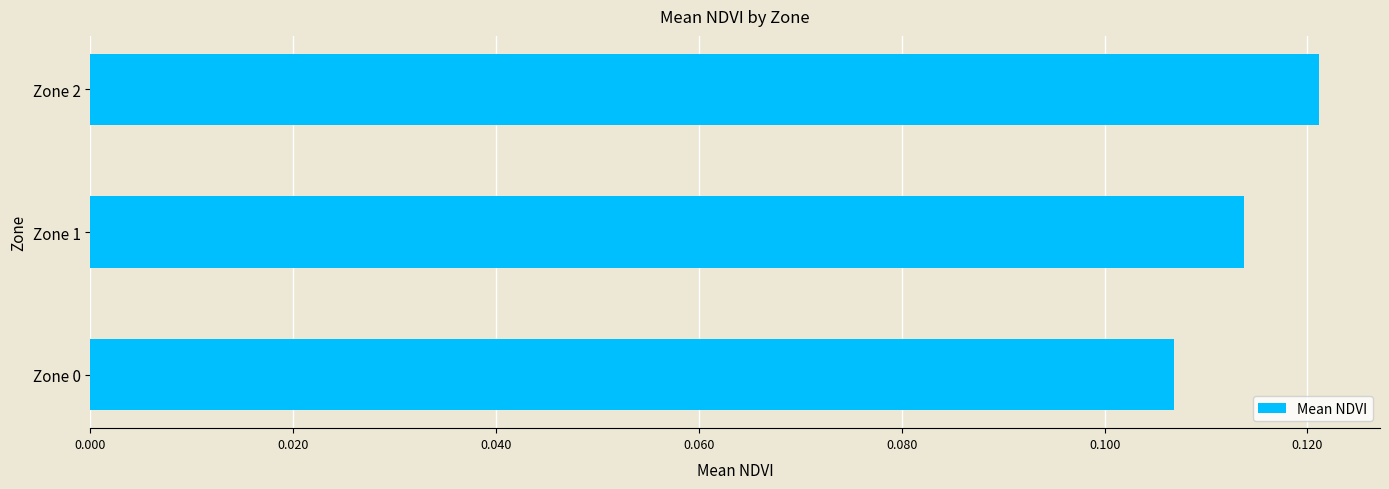

List the labels in order of value, largest first.

Zone 2, Zone 1, Zone 0